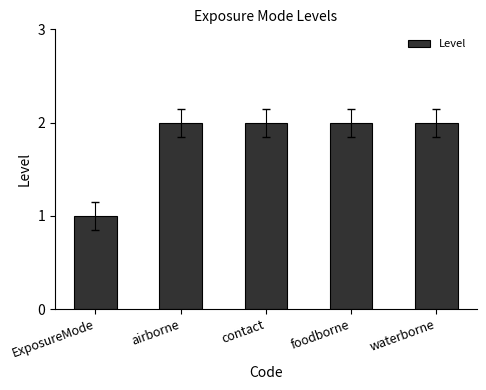

What is the ratio of the value at waterborne to the value at contact?

1.0